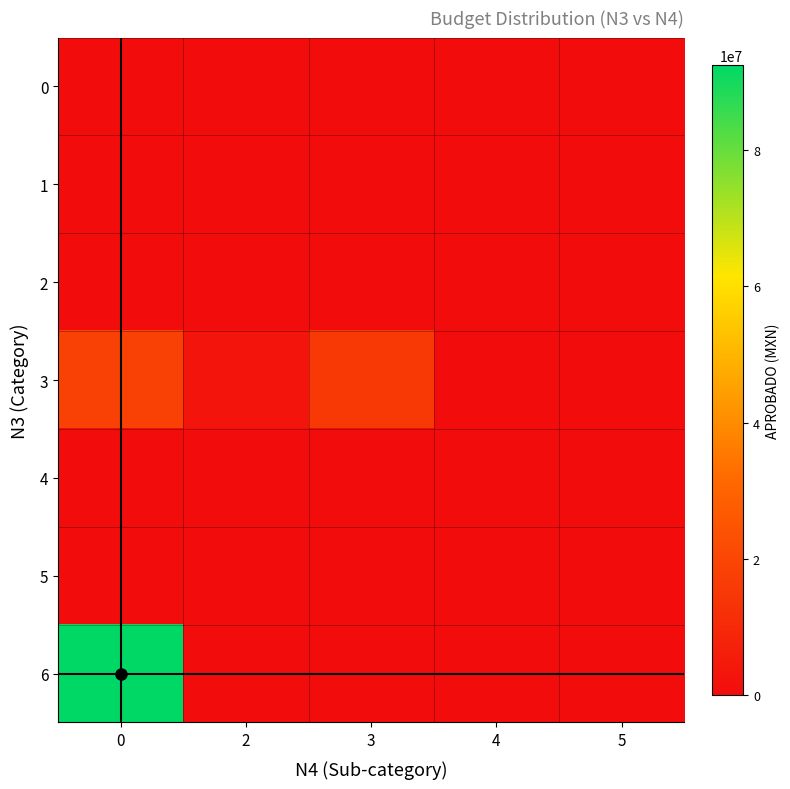

Rank the series at 5 from lowest to highest value.

0, 2, 3, 4, 5, 6, 1